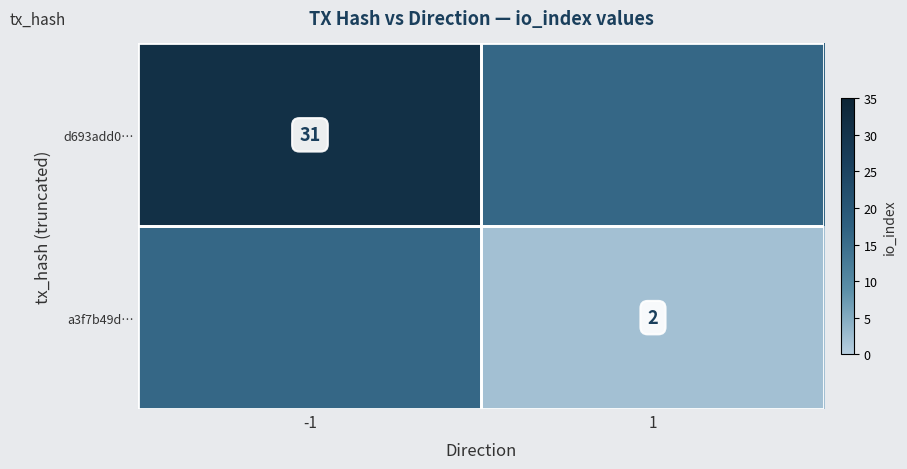

The d693add0… series shows 17 at -1. True or false?

False